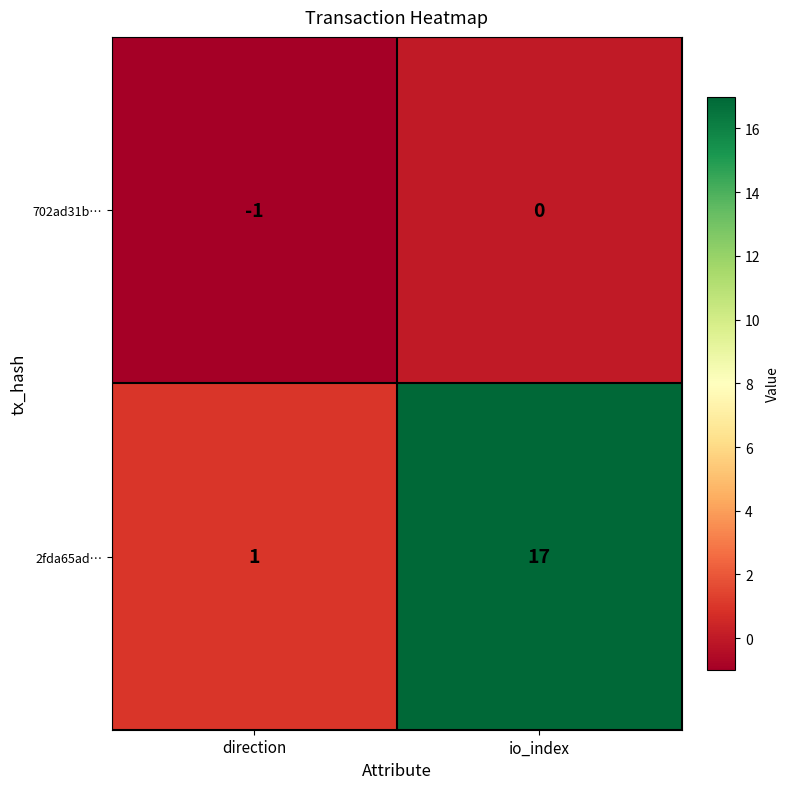

Rank the series at direction from highest to lowest value.

2fda65ad…, 702ad31b…